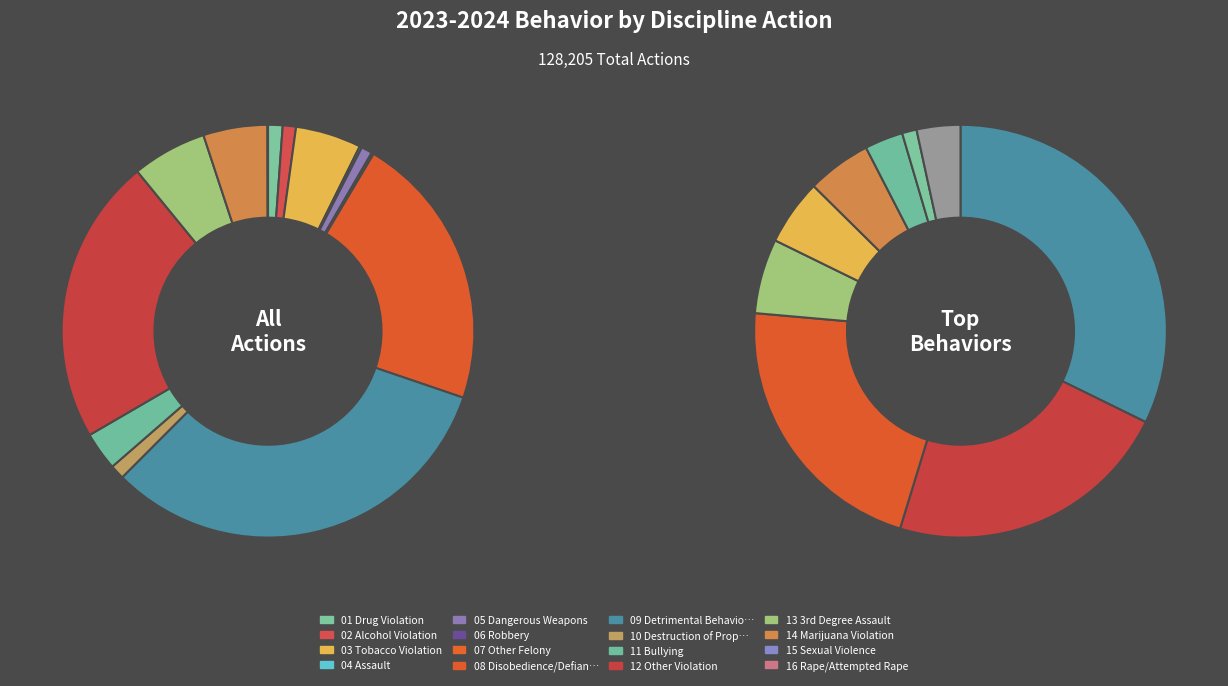

How many segments does this pie chart have?

16